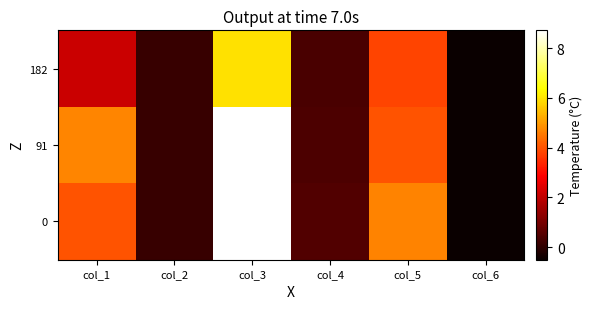

Which series changed the most between col_1 and col_5?

182